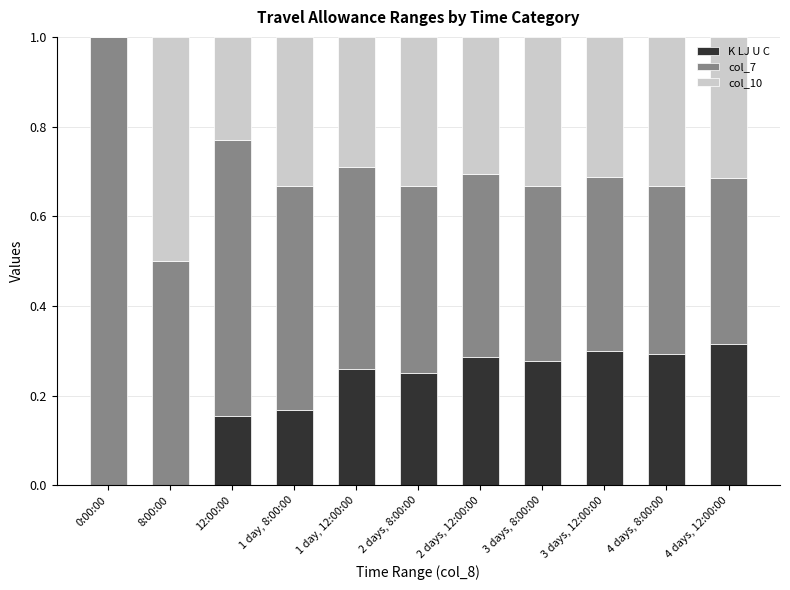

What is the sum of all K LJ U C values?

2.3